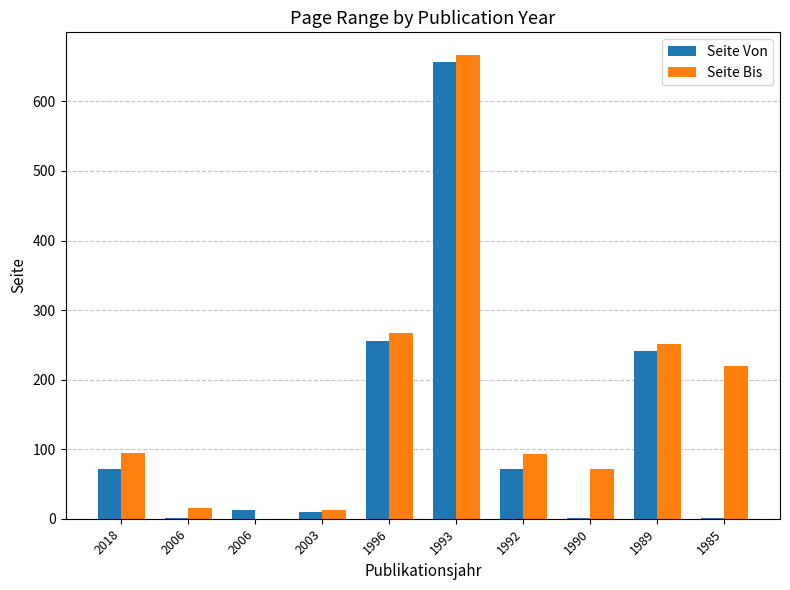

How many series are shown in this chart?

2